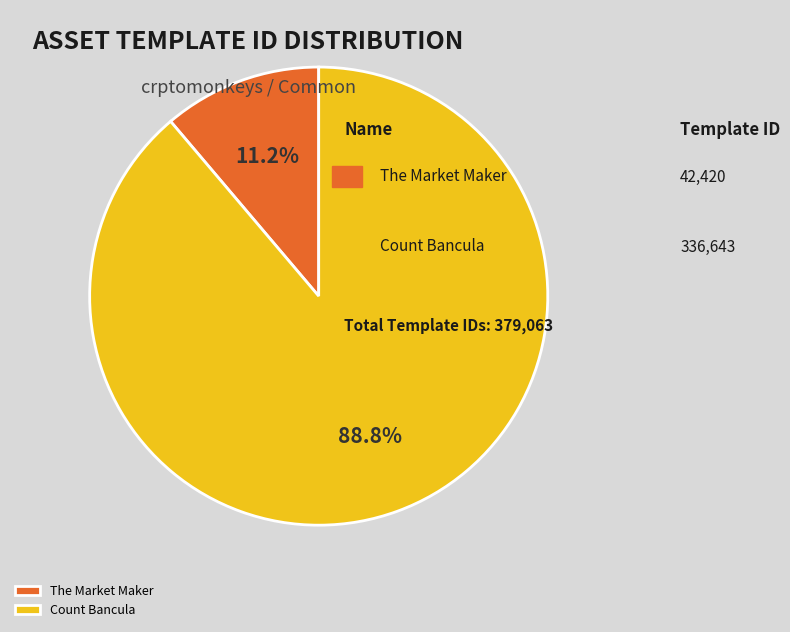

What percentage is NOT represented by The Market Maker?

88.8%